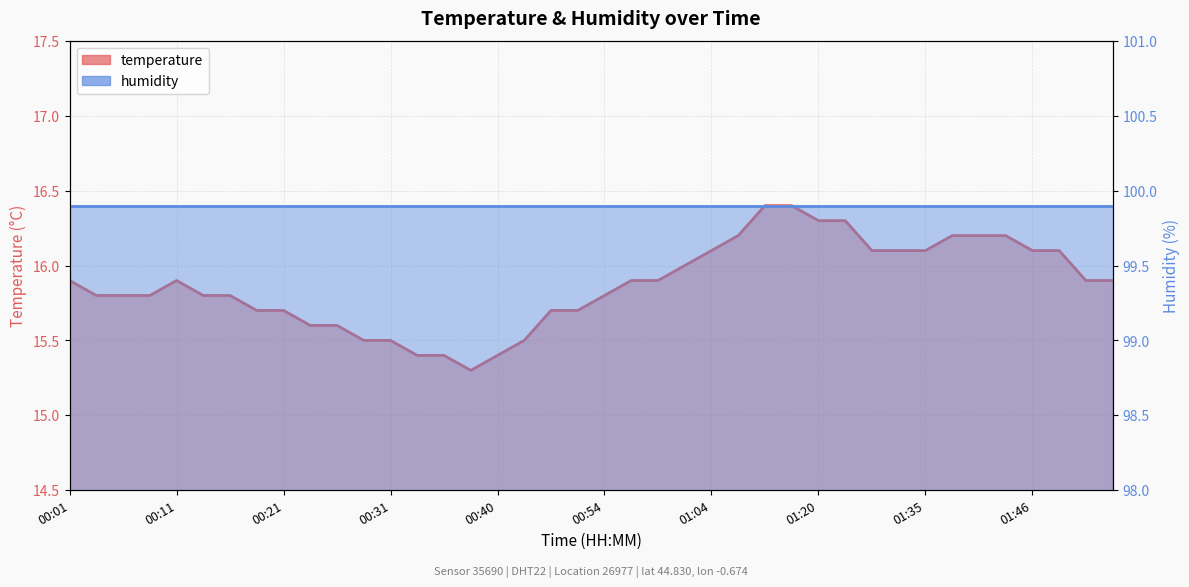

What is the sum of the values at 00:40 and 00:08?

31.2